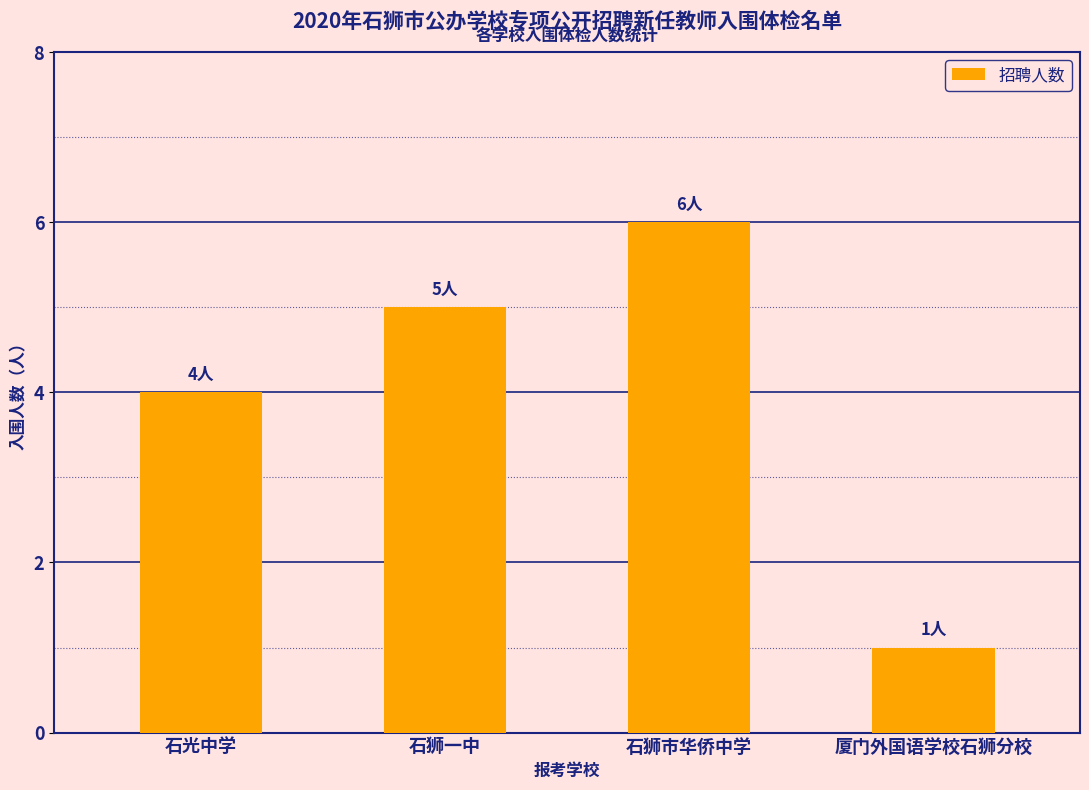

What position from the left is 石狮一中?

2